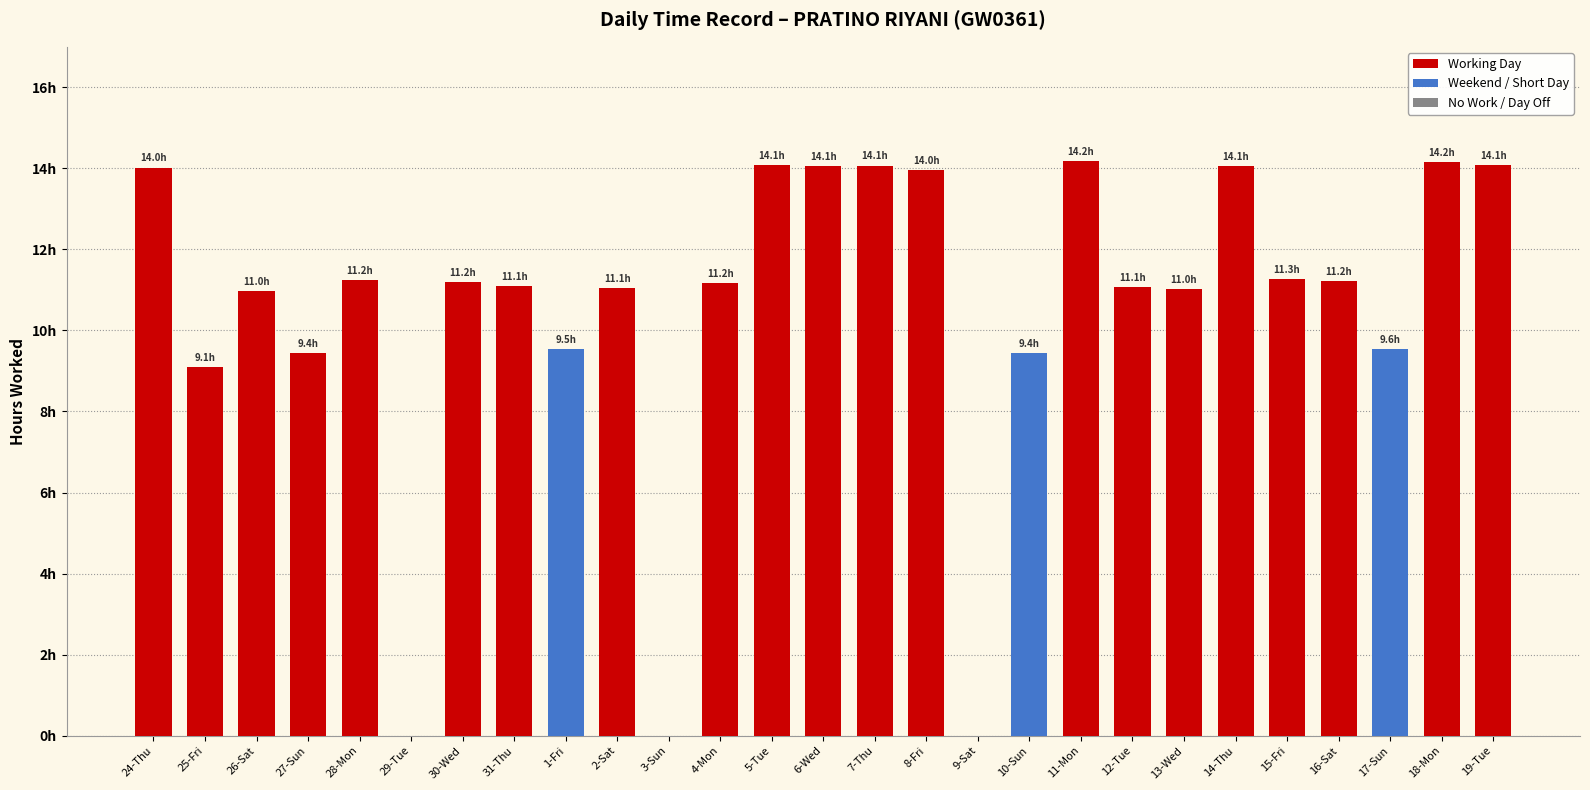

Are the bars horizontal?

No